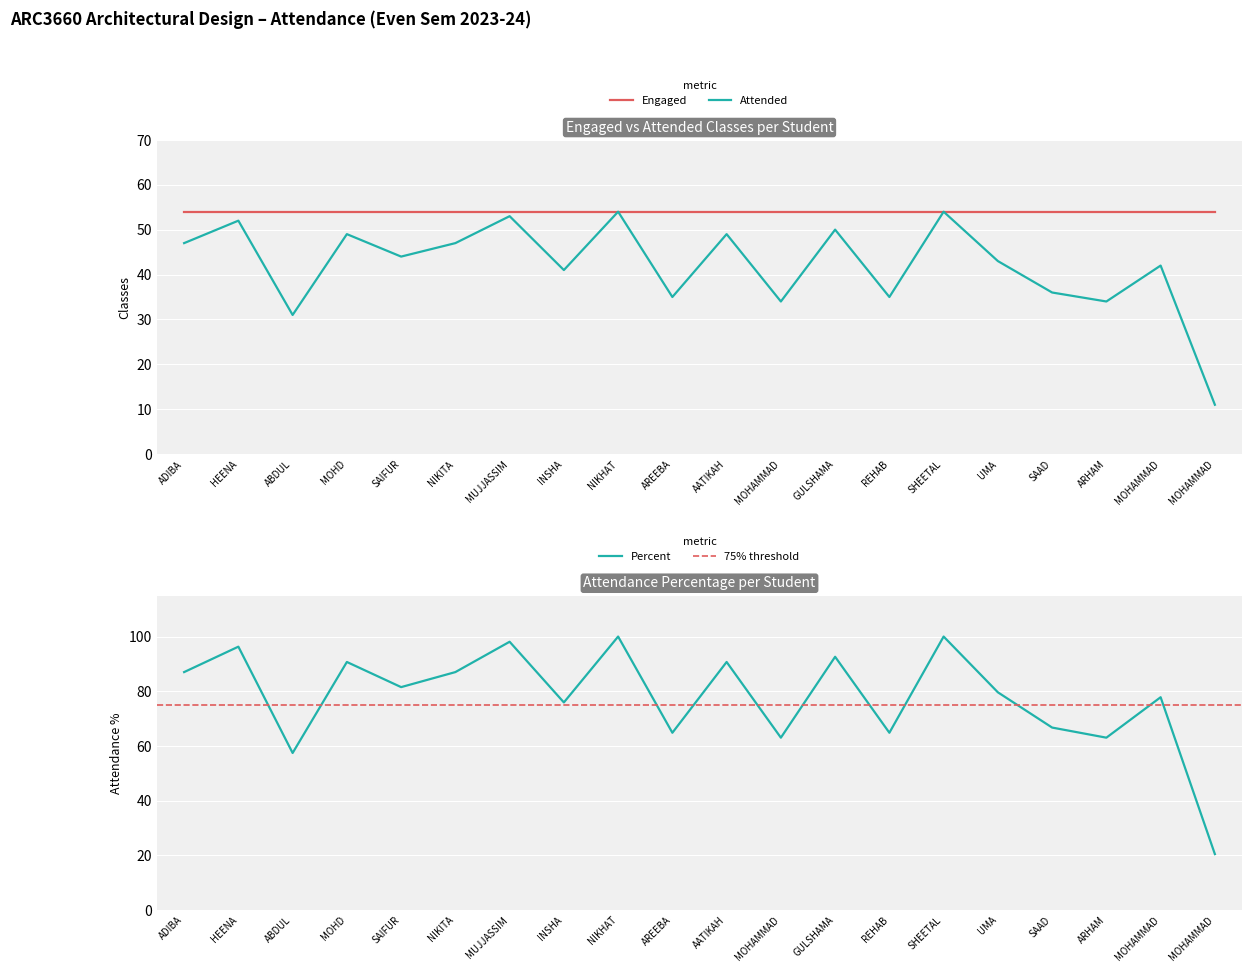

What is the spread (max minus min) of values at NIKITA?

40.0